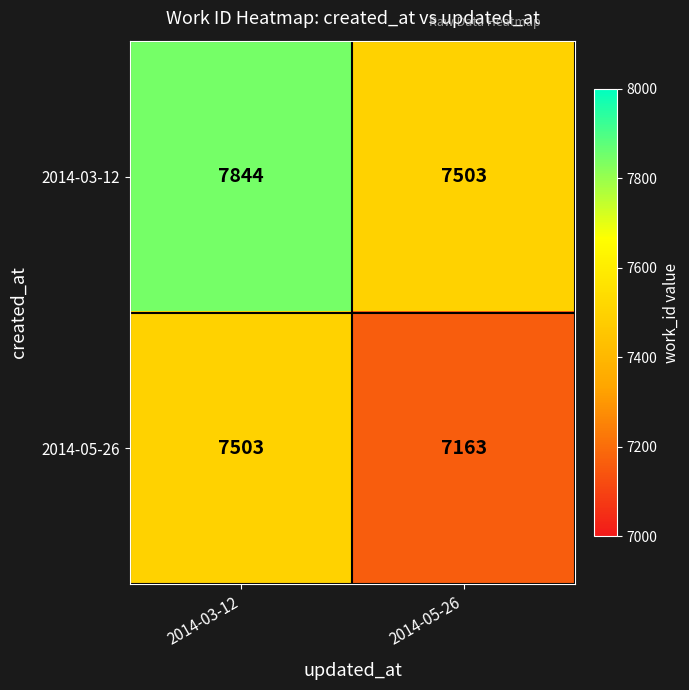

Reading left to right, what are all the values shown in this chart?

2014-03-12: 2014-03-12=7844	2014-05-26=7503
2014-05-26: 2014-03-12=7503	2014-05-26=7163